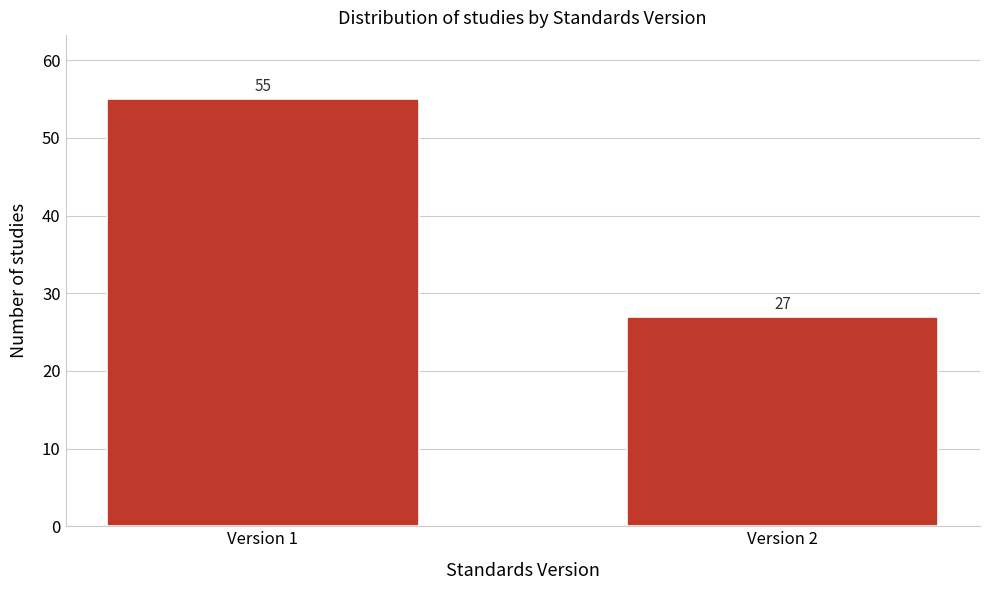

Reading right to left, transcribe all the data shown in this chart.

27	55